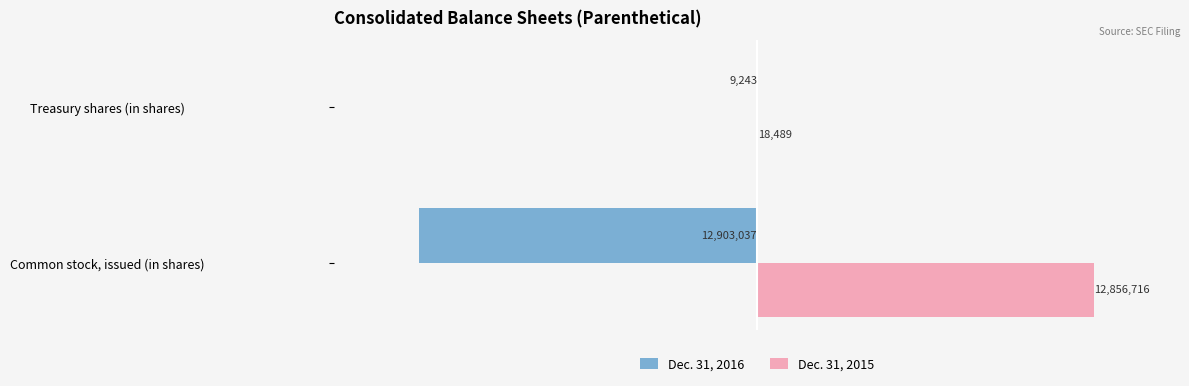

Which series changed the most between Common stock, issued (in shares) and Treasury shares (in shares)?

Dec. 31, 2016